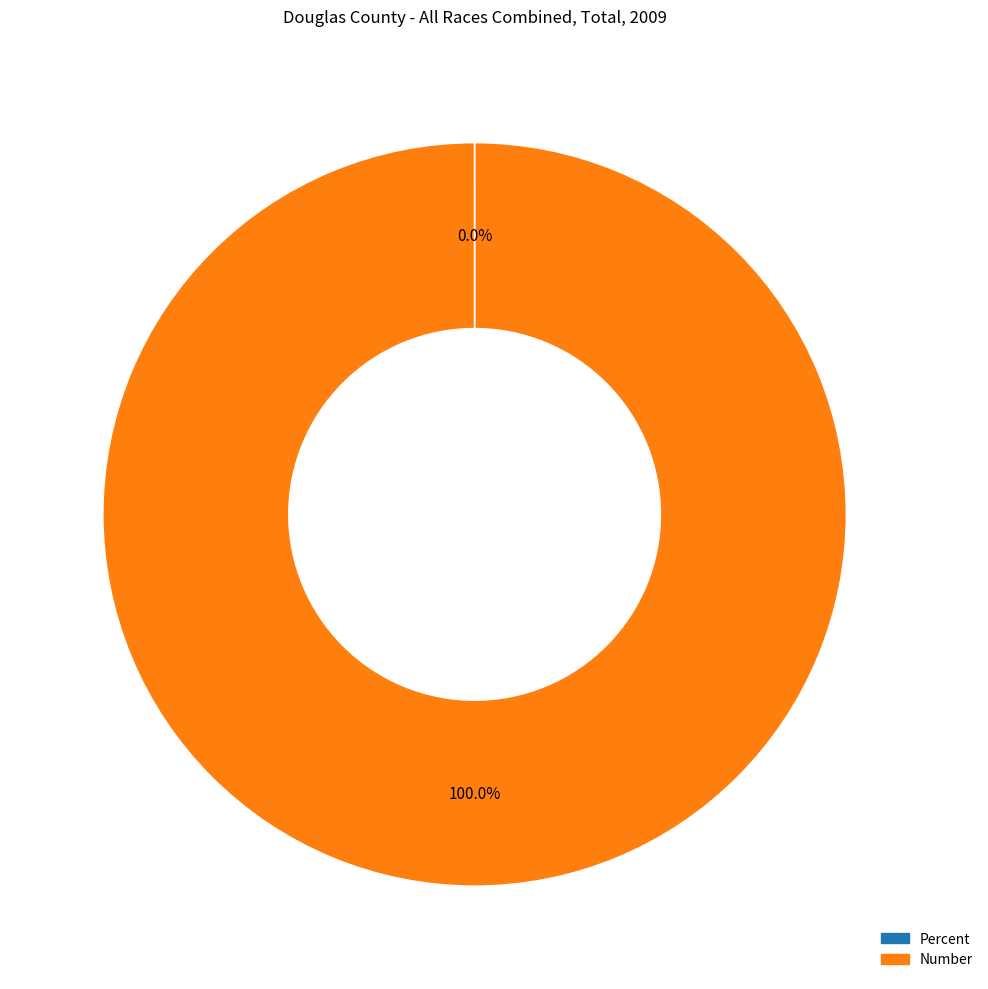

Is there a majority slice in this chart?

Yes